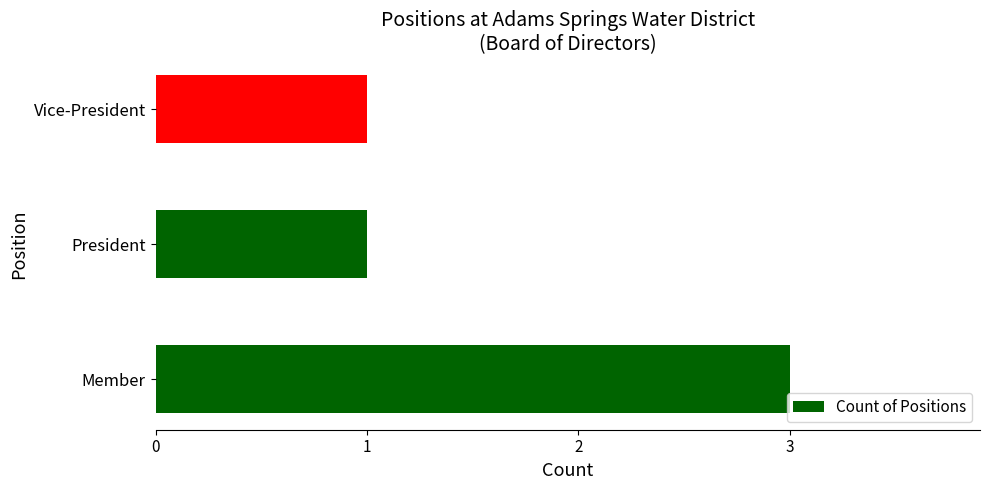

Reading bottom to top, what are all the values shown in this chart?

3	1	1